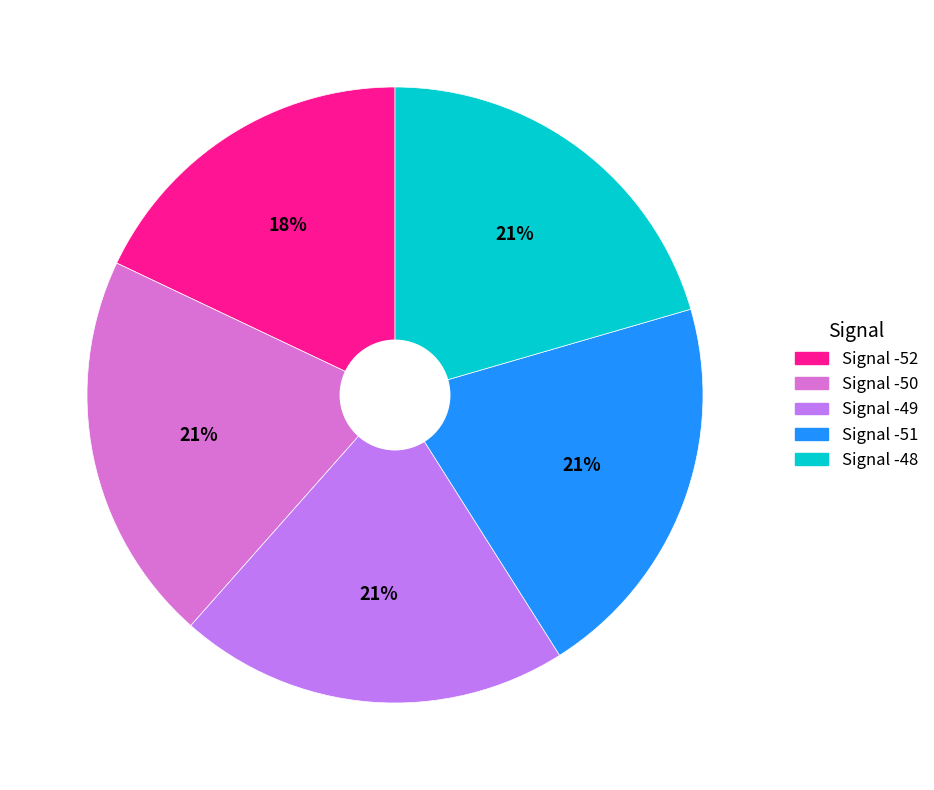

To the nearest percent, what is the average slice percentage?

20%